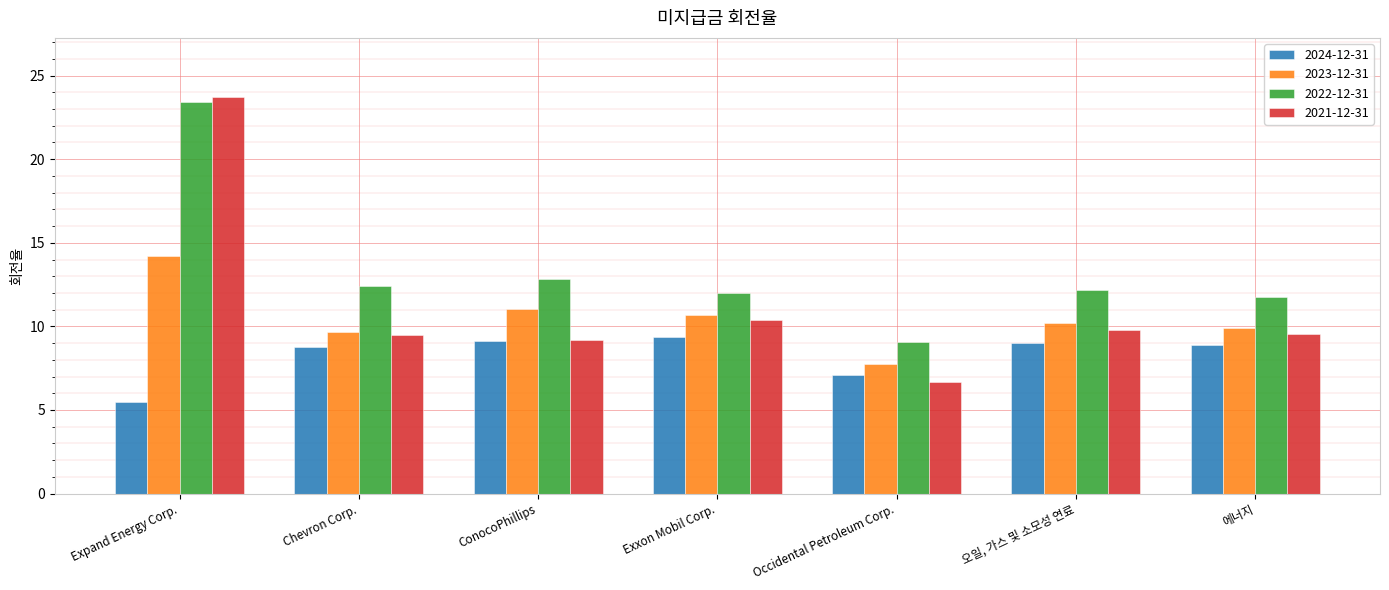

Which label corresponds to the smallest value in the chart?

Expand Energy Corp.